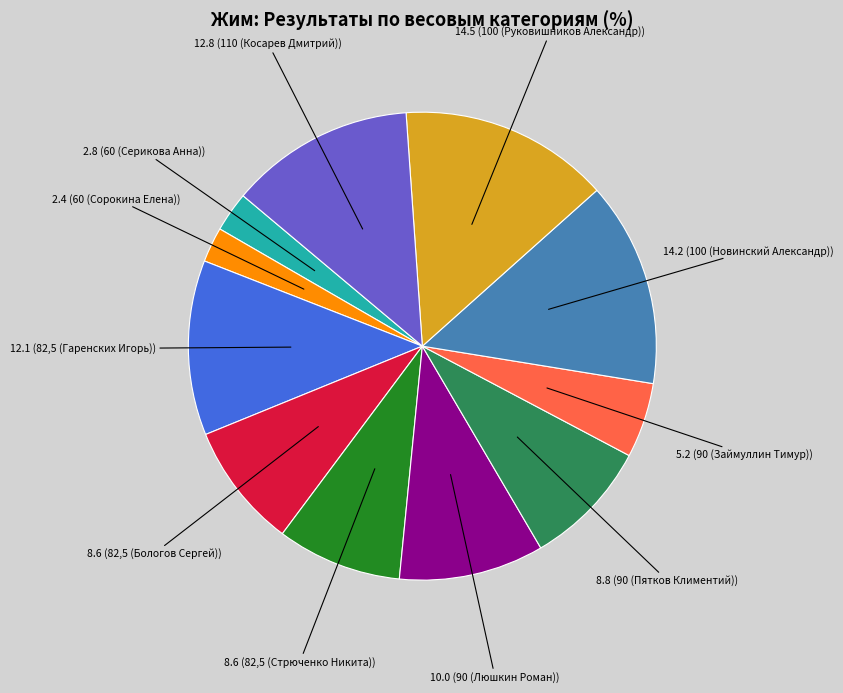

Is there a majority slice in this chart?

No